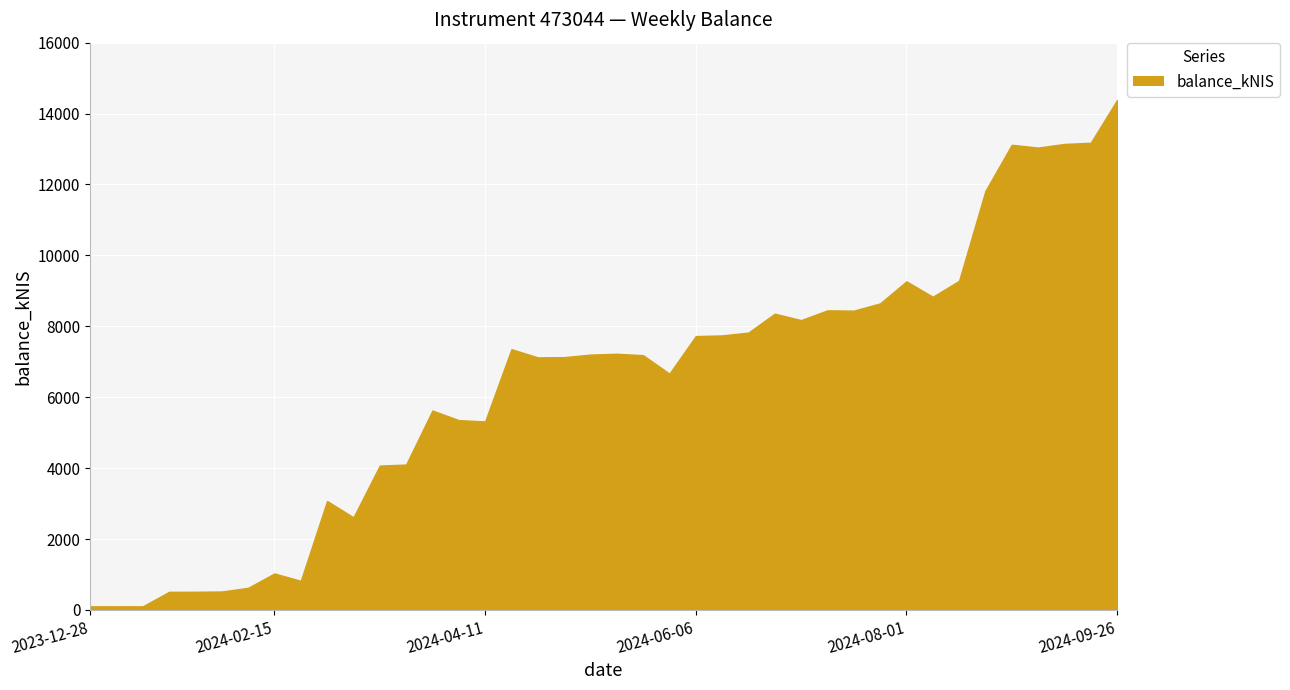

What is the maximum value shown in the chart?

14382.4